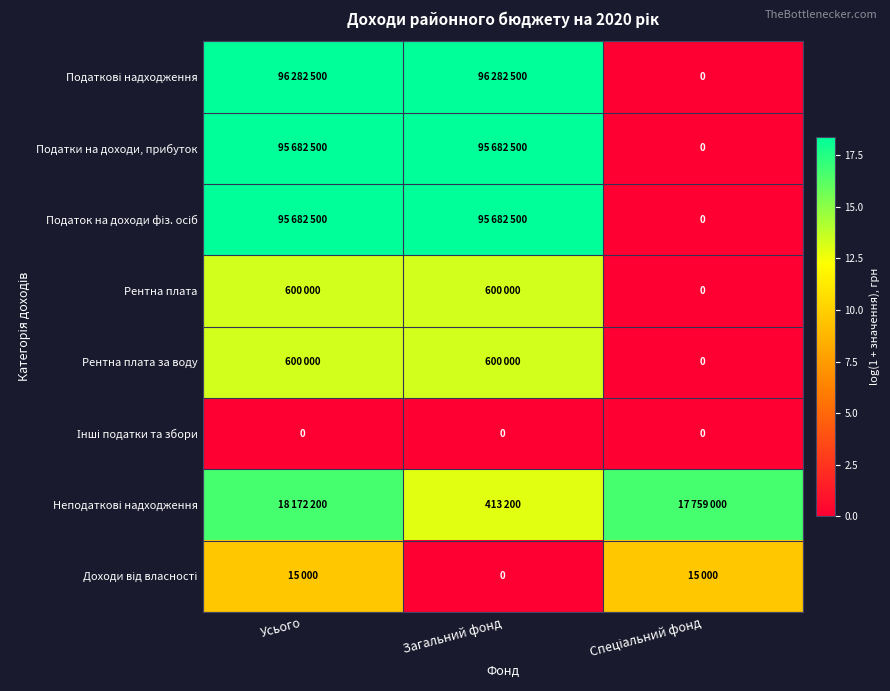

How many values in Рентна плата are above zero?

2